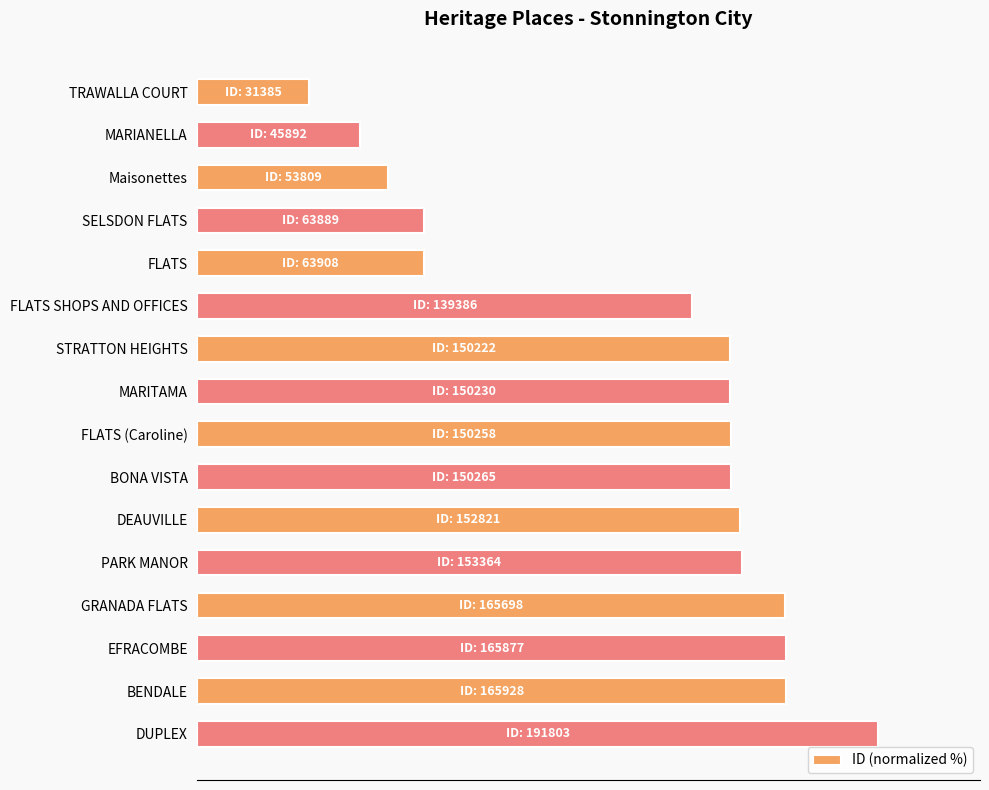

Where is the data nearest to the value 58?

FLATS SHOPS AND OFFICES